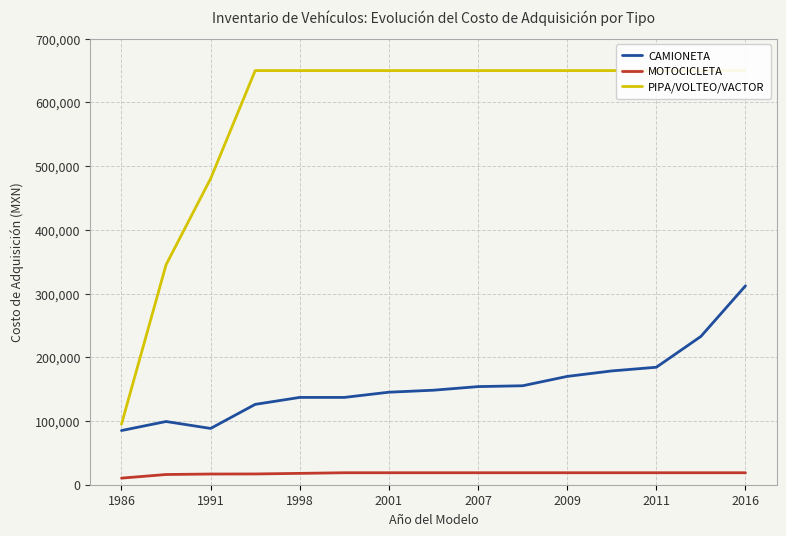

Does the chart display data point markers on the line(s)?

No